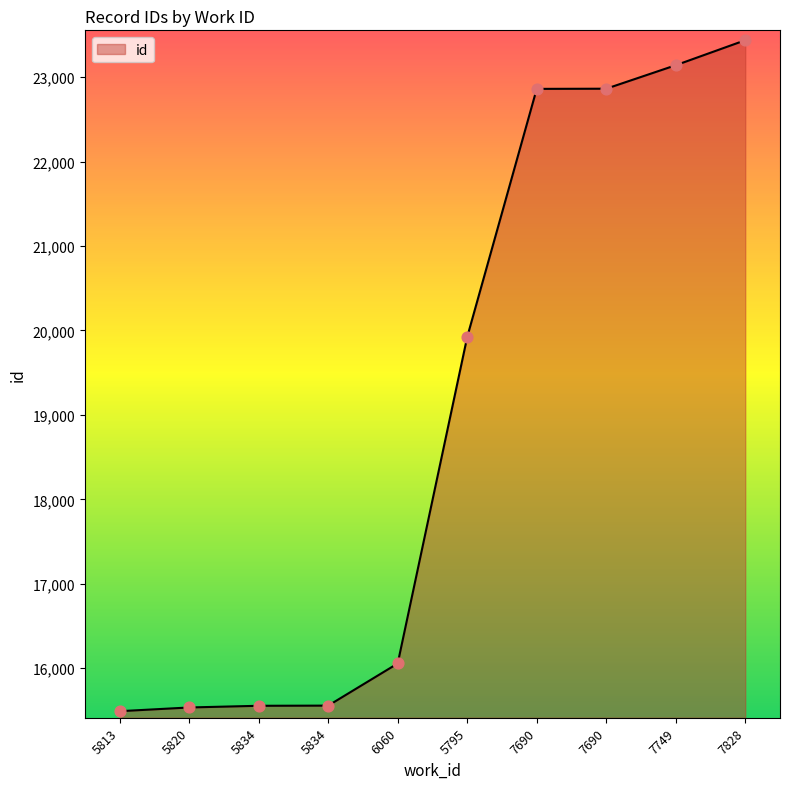

Approximately how many times larger is the value at 5795 compared to 5834?

1.3